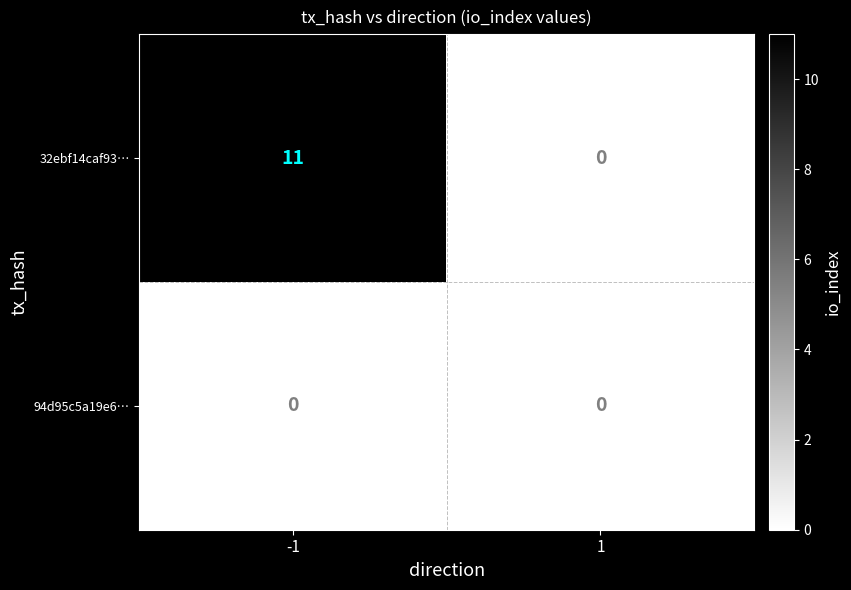

Reading right to left, transcribe all the data shown in this chart.

32ebf14caf93…: 1=0	-1=11
94d95c5a19e6…: 1=0	-1=0